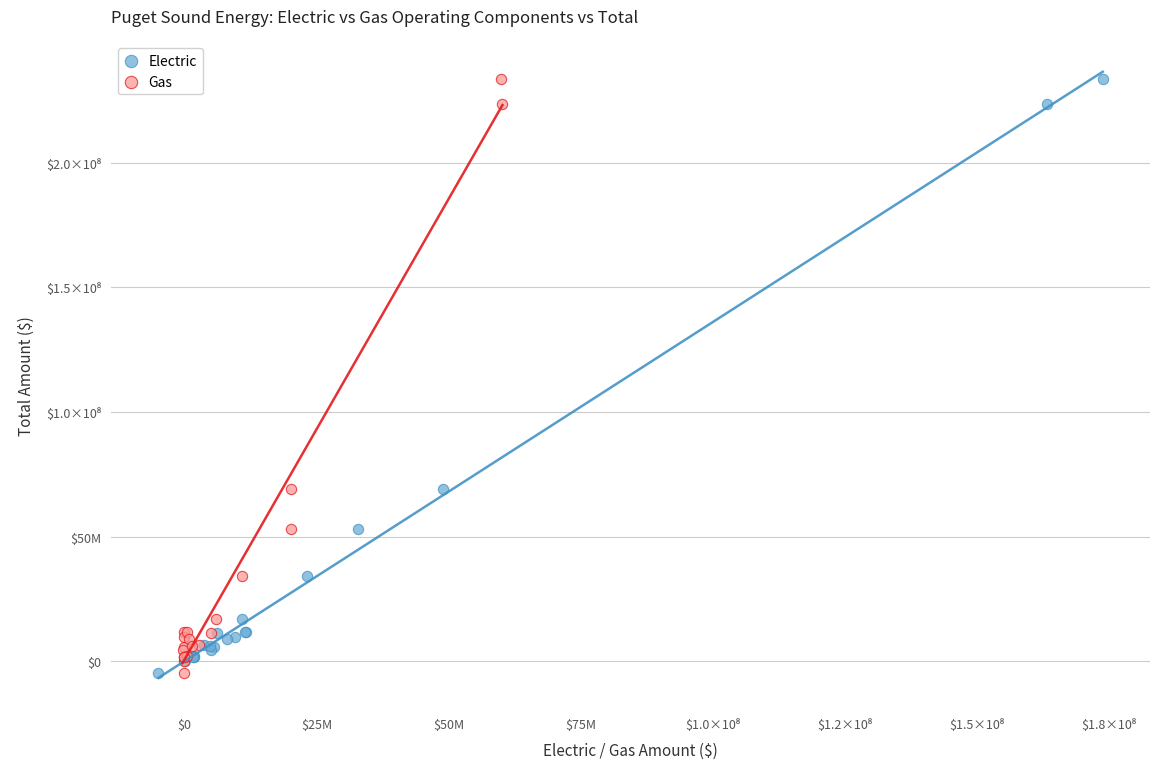

What are all the series names shown in the legend?

Electric, Gas